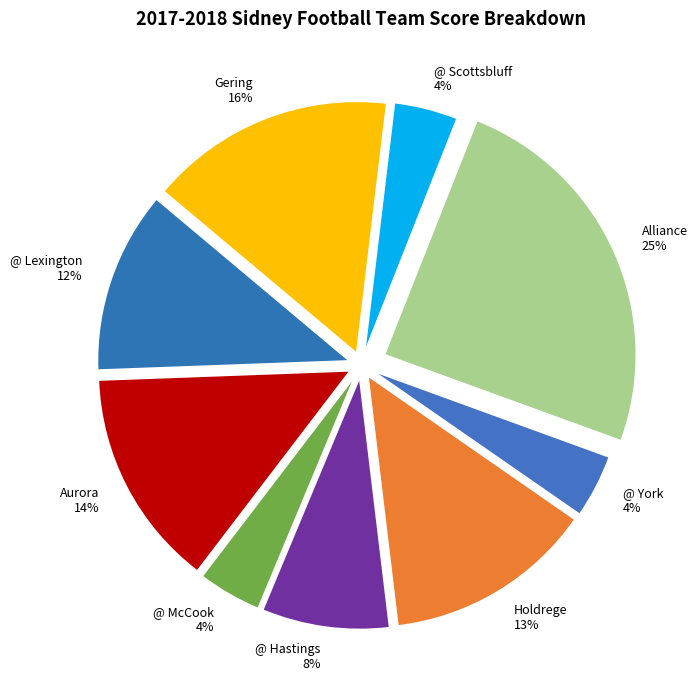

The Alliance slice represents 25% of the pie. True or false?

True